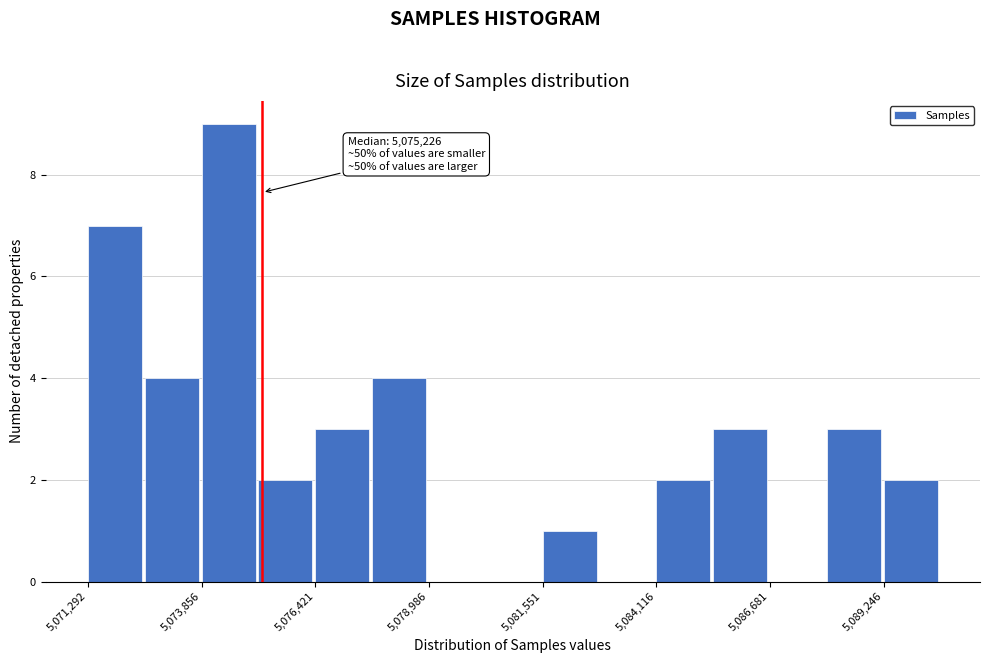

Around what value on the x-axis is the tallest bar? Give the approximate position of its centre, as read against the axis.

5074500